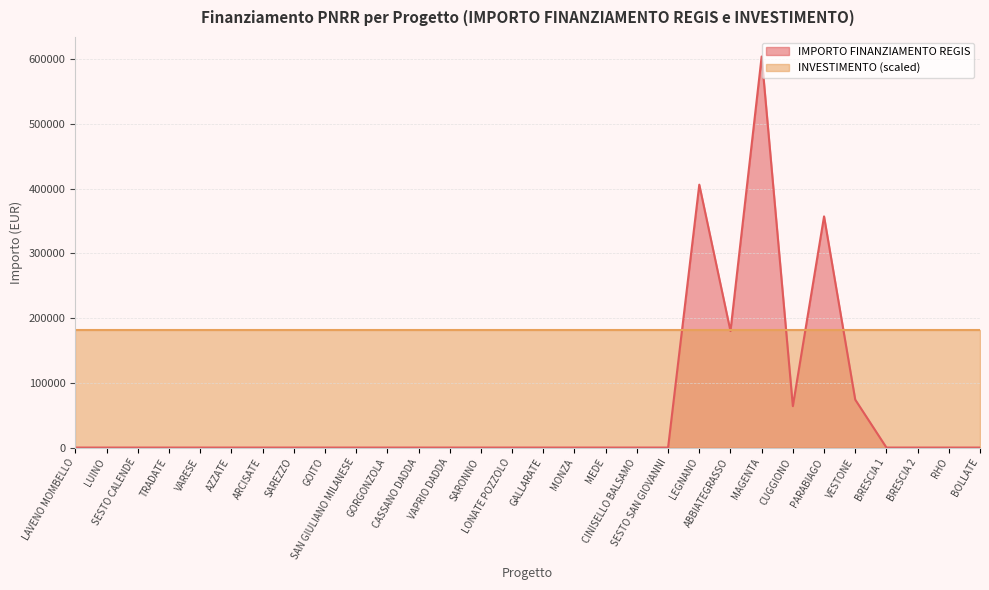

Reading right to left, what are all the values shown in this chart?

BOLLATE=0.0	RHO=0.0	BRESCIA 2=0.0	BRESCIA 1=0.0	VESTONE=74000.0	PARABIAGO=357000.0	CUGGIONO=64000.0	MAGENTA=603970.3	ABBIATEGRASSO=180000.0	LEGNANO=406000.0	SESTO SAN GIOVANNI=0.0	CINISELLO BALSAMO=0.0	MEDE=0.0	MONZA=0.0	GALLARATE=0.0	LONATE POZZOLO=0.0	SARONNO=0.0	VAPRIO DADDA=0.0	CASSANO DADDA=0.0	GORGONZOLA=0.0	SAN GIULIANO MILANESE=0.0	GOITO=0.0	SAREZZO=0.0	ARCISATE=0.0	AZZATE=0.0	VARESE=0.0	TRADATE=0.0	SESTO CALENDE=0.0	LUINO=0.0	LAVENO MOMBELLO=0.0